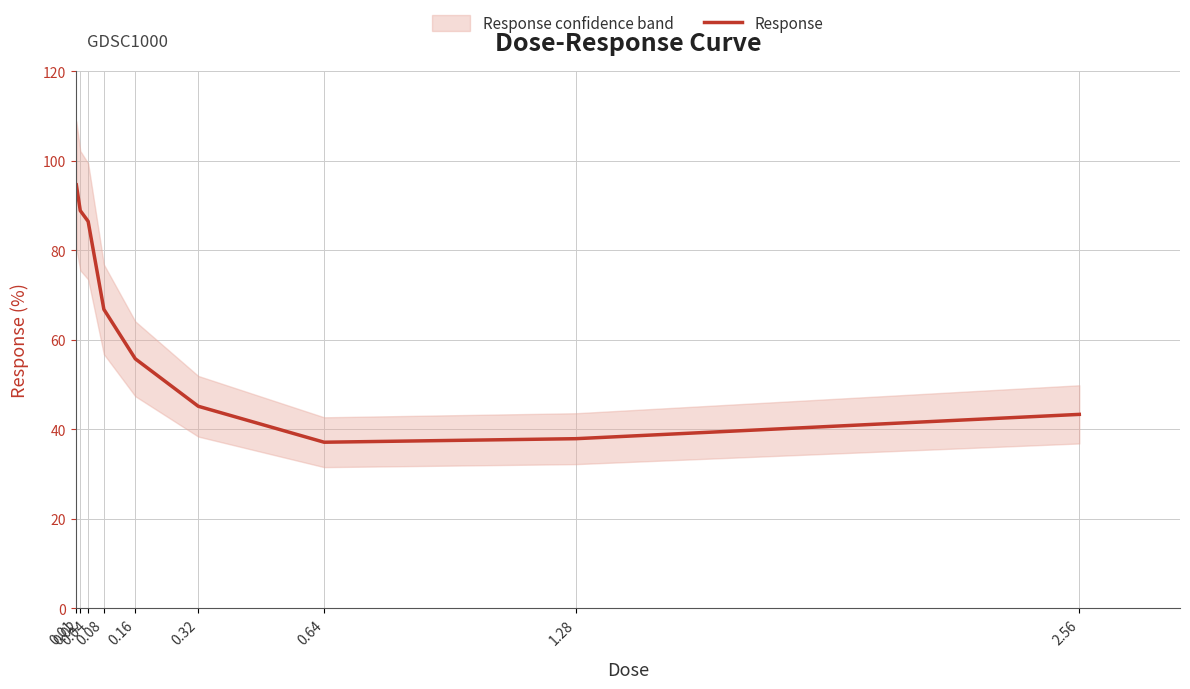

What is the change in value from 0.02 to 1.28?

-51.0